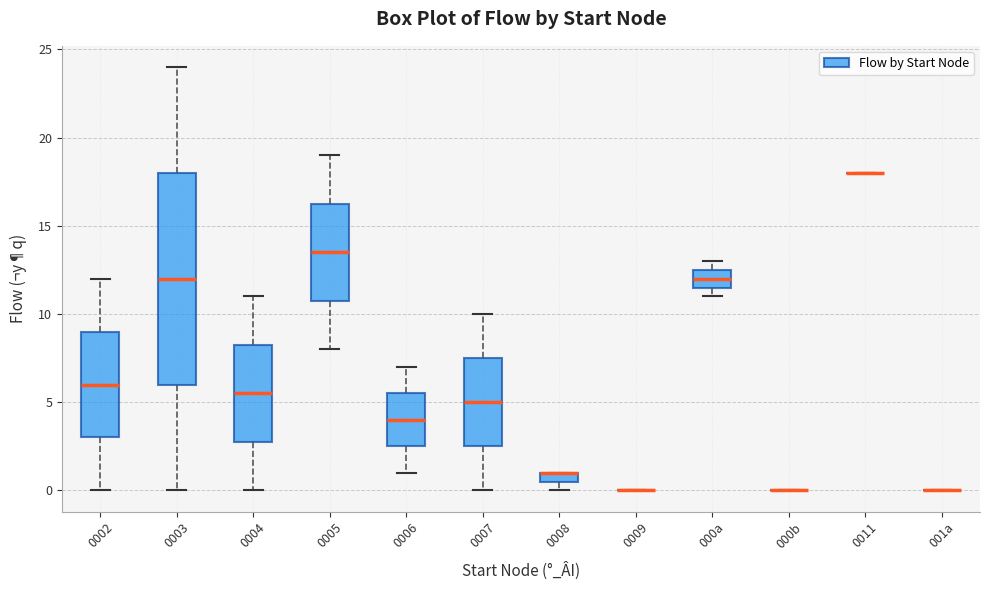

Comparing the boxes themselves (not the whiskers), which one is the tallest?

0003